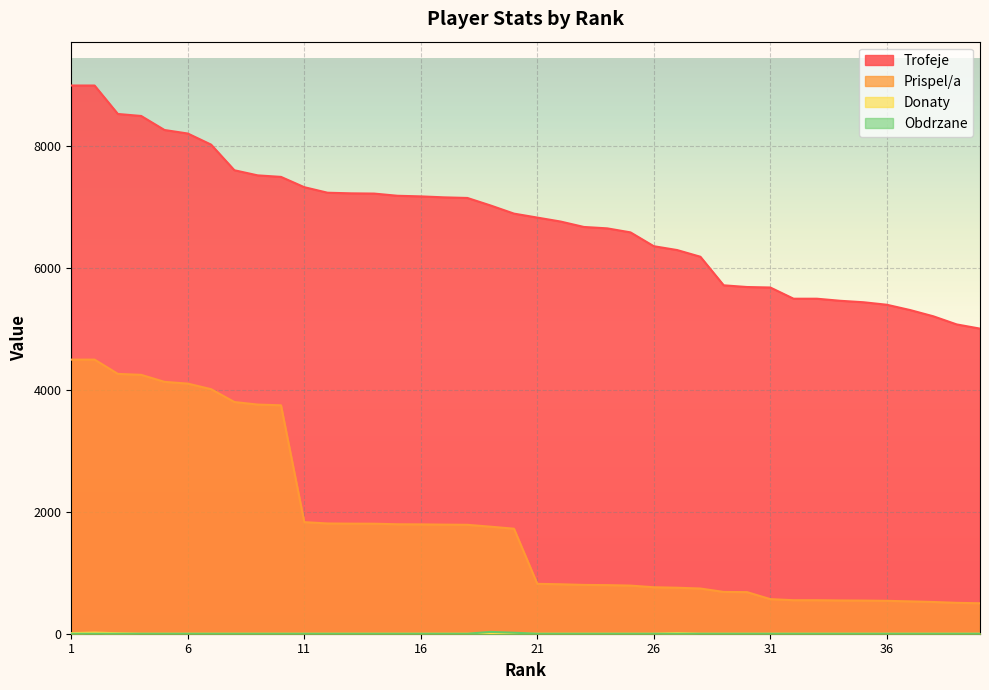

Where is Prispel/a nearest to the value 2500?

11